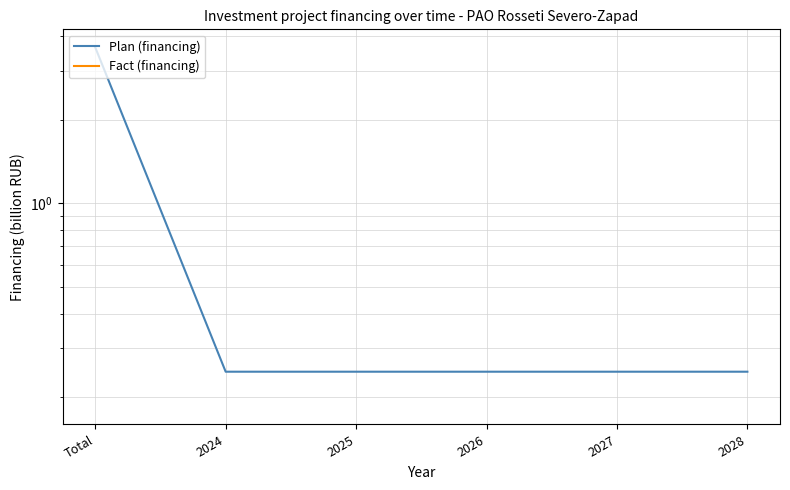

At which label is Fact (financing) closest to 0?

2025